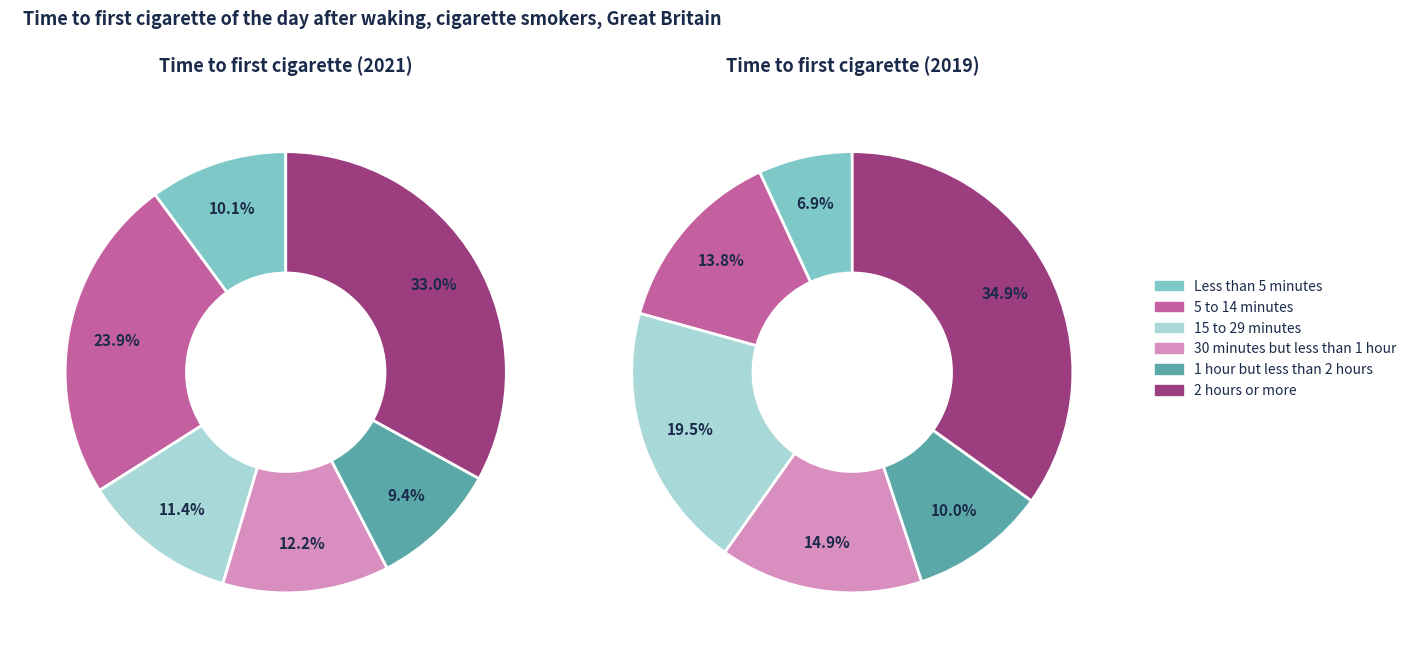

To the nearest percent, what percentage of the pie is 15 to 29 minutes?

20%